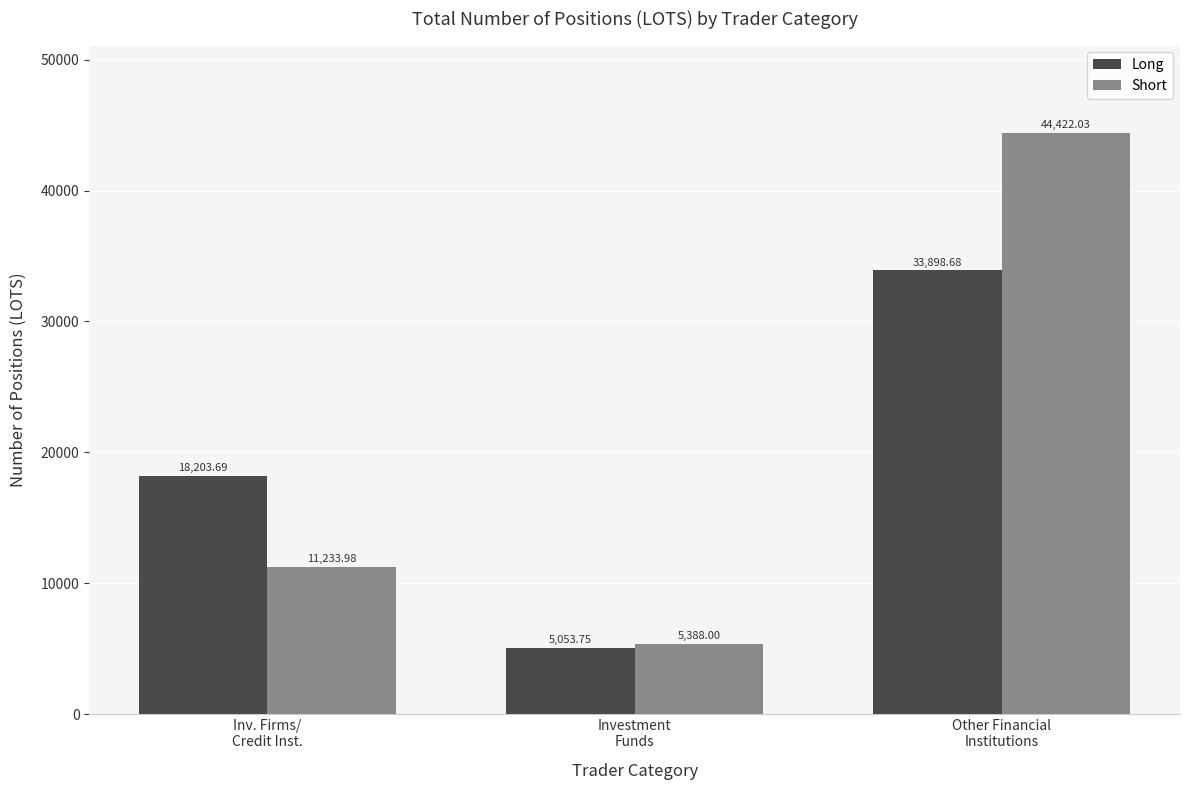

What is the value of the Long bar at the 2nd from the left?

5053.8